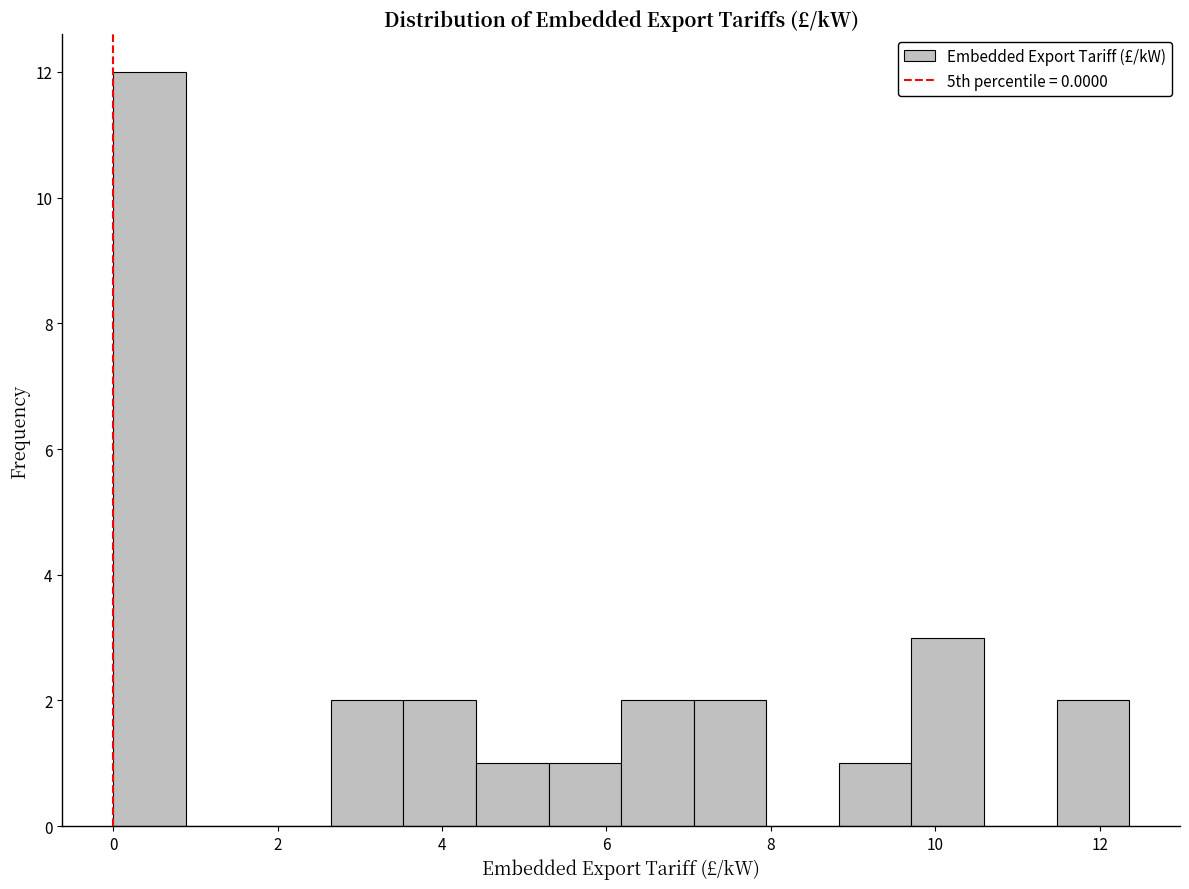

Which range on the x-axis has the tallest bar?

0.0 to 0.8